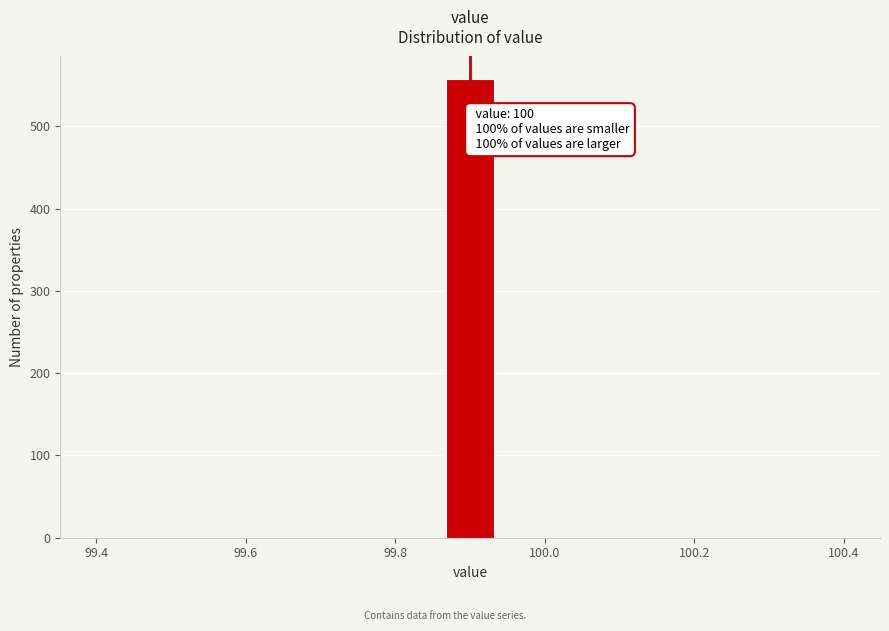

Around what value on the x-axis is the tallest bar? Give the approximate position of its centre, as read against the axis.

99.90